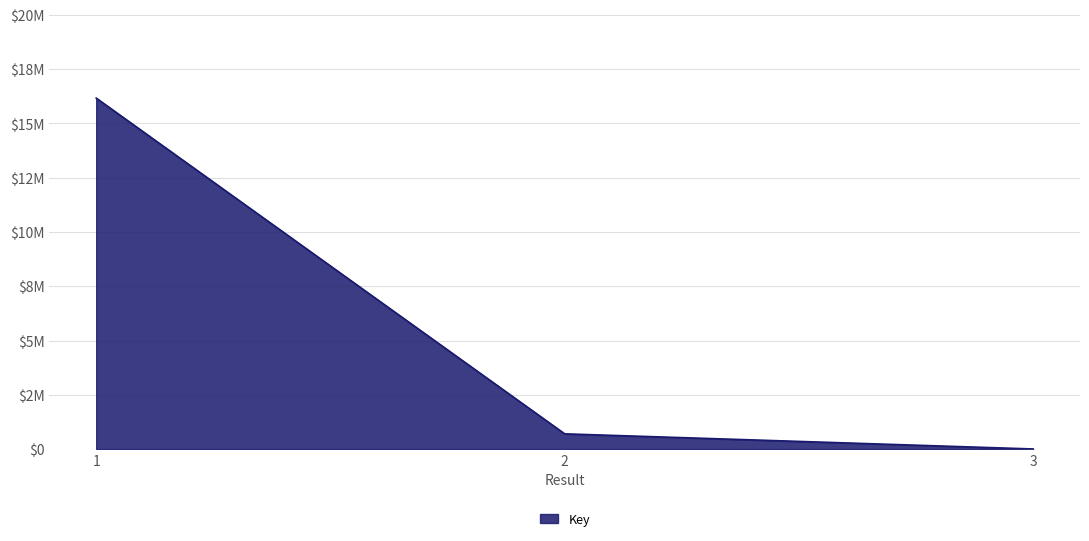

Rank the categories by value from lowest to highest.

3, 2, 1